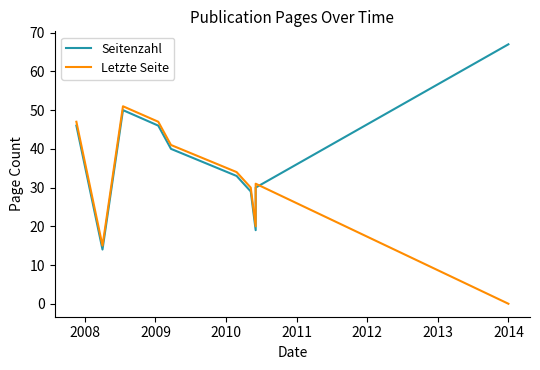

How many series are shown in this chart?

2